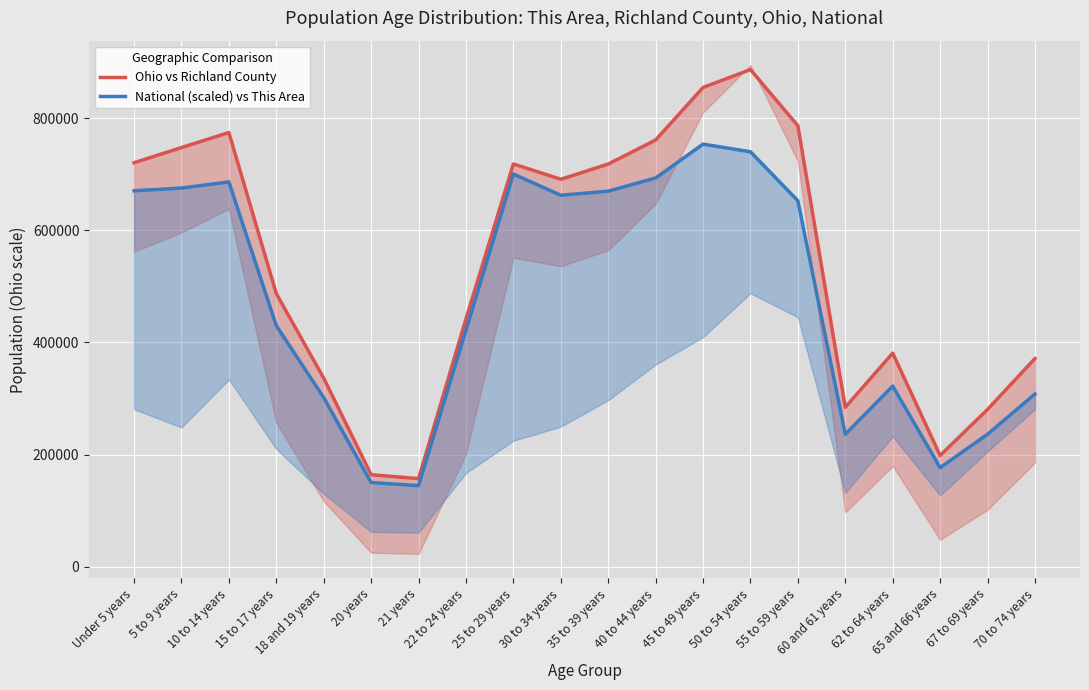

What value does the National (scaled) vs This Area series have at 40 to 44 years?

693647.4